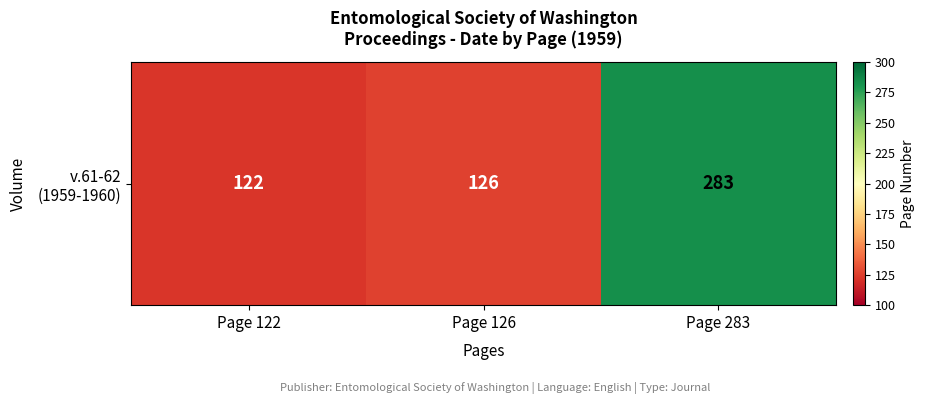

Where does the data first go above 126?

Page 283